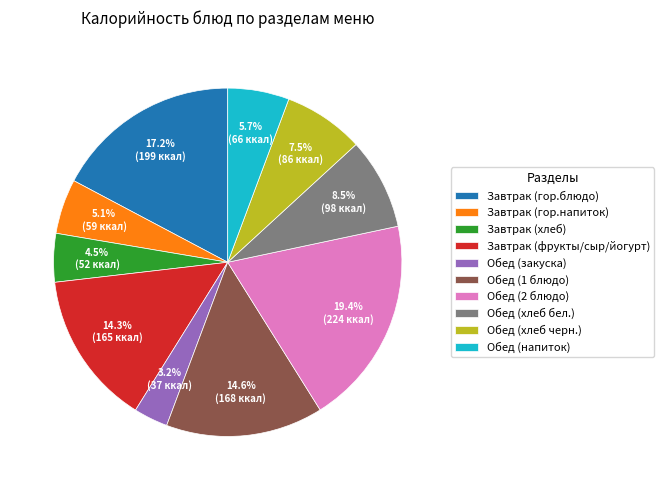

Between Завтрак (фрукты/сыр/йогурт) and Обед (напиток), which is larger?

Завтрак (фрукты/сыр/йогурт)